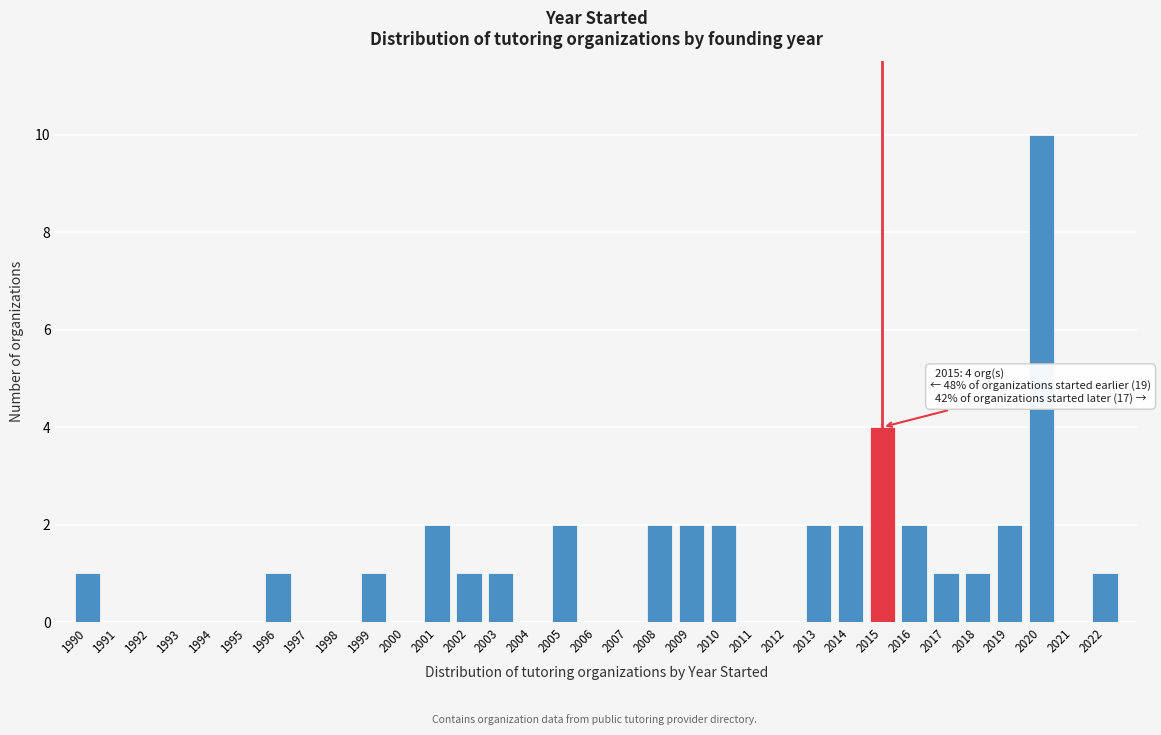

What is the change in value from 1991 to 2015?

+4